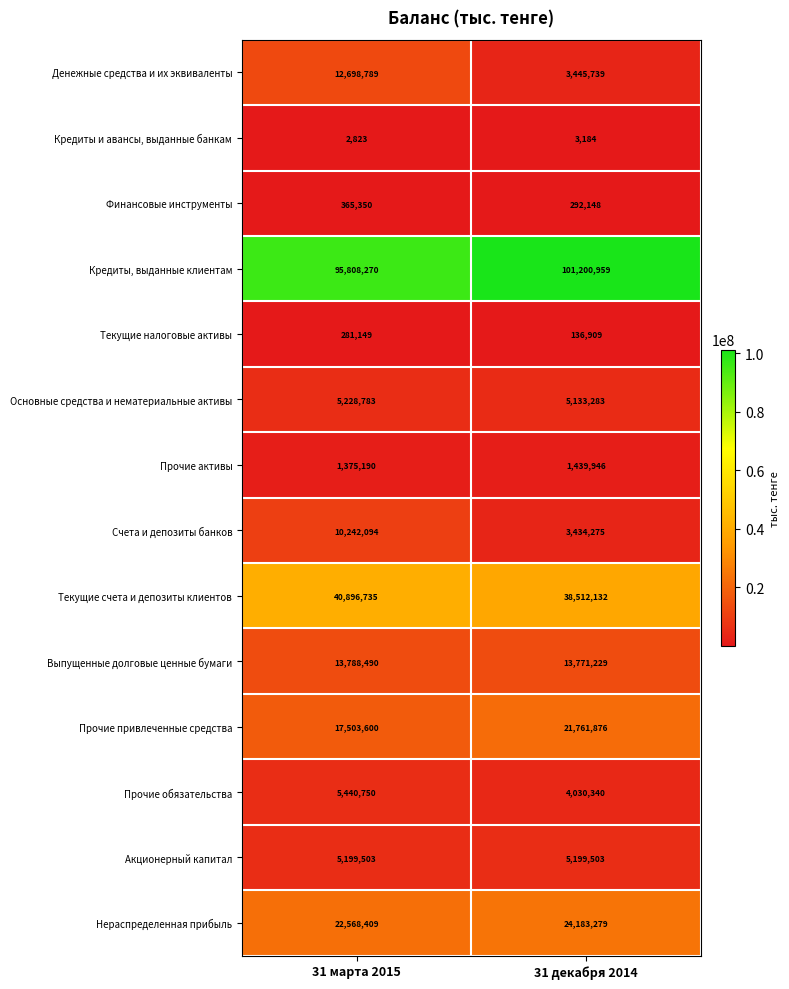

At which category does the chart reach its minimum across all series?

31 марта 2015